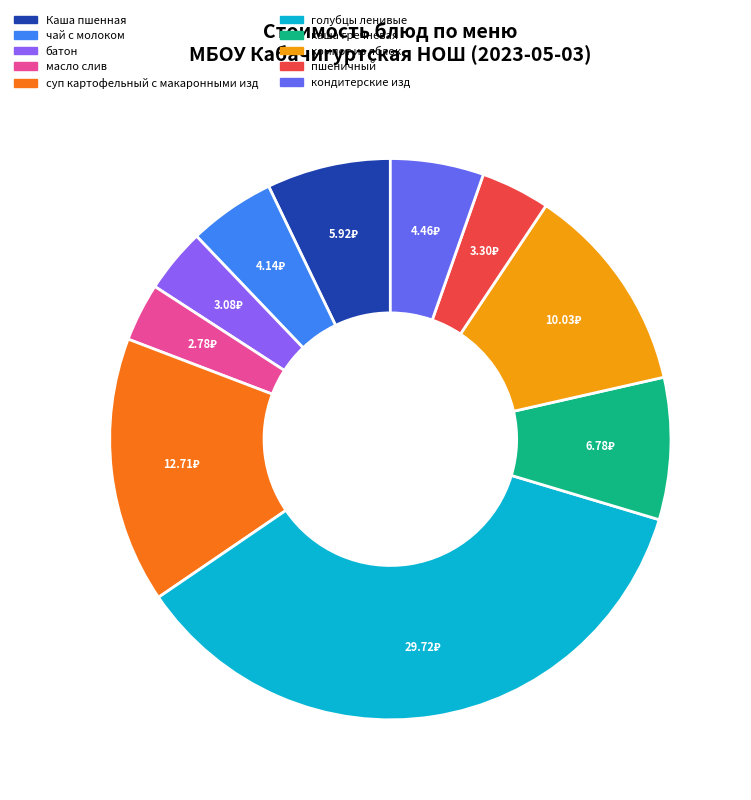

Approximately how many times larger is the value at компот из яблок compared to голубцы ленивые?

0.3